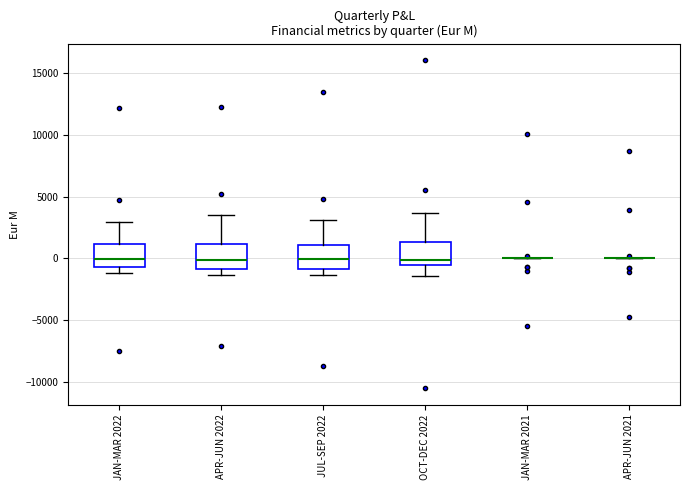

Reading left to right, read every box against the y-axis: the position of its median line, the range the box covers, and the ends of its whiskers. The values are not printed on the chart, so give them approximately, as read against the axis.

JAN-MAR 2022: median 0, box -500 to 1000, whiskers -1000 to 3000
APR-JUN 2022: median 0, box -1000 to 1000, whiskers -1500 to 3500
JUL-SEP 2022: median 0, box -1000 to 1000, whiskers -1500 to 3000
OCT-DEC 2022: median 0, box -500 to 1500, whiskers -1500 to 3500
JAN-MAR 2021: box collapsed to a line at 0, whiskers 0 to 0
APR-JUN 2021: box collapsed to a line at 0, whiskers 0 to 0